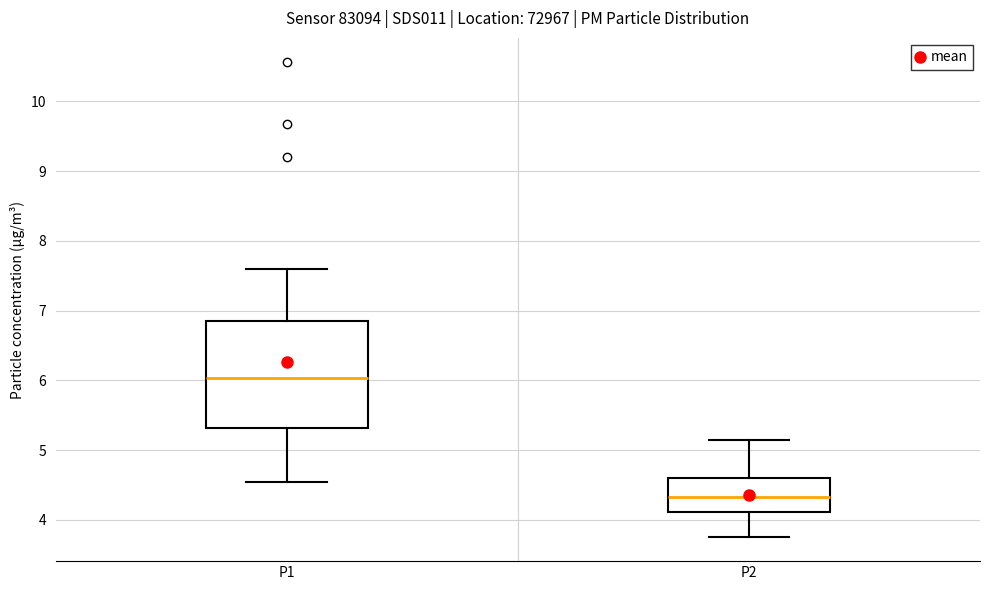

Comparing the boxes themselves (not the whiskers), which one is the tallest?

P1